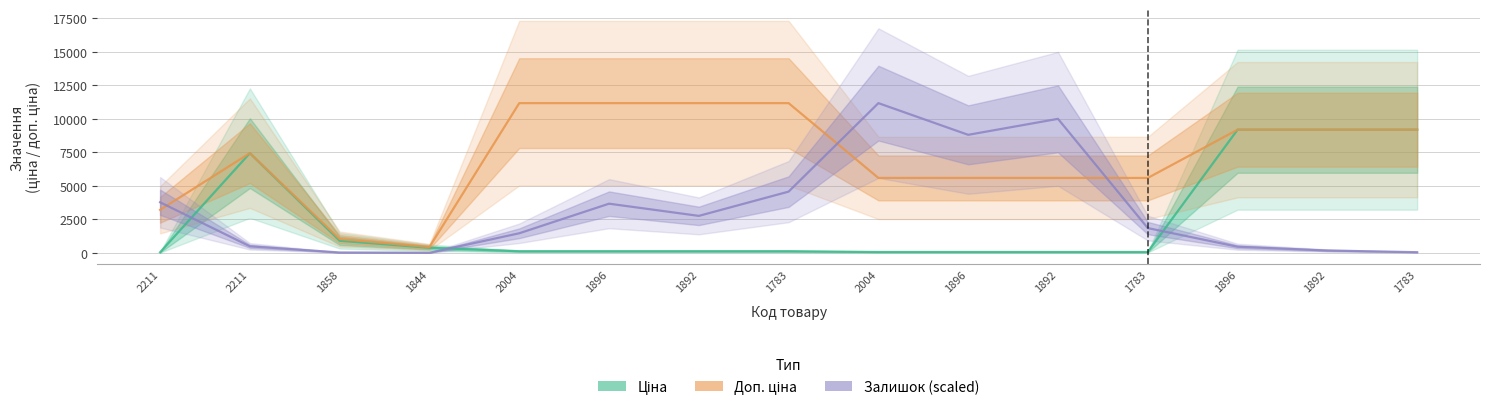

What is the difference between the highest and lowest values at 2211?

3736.3